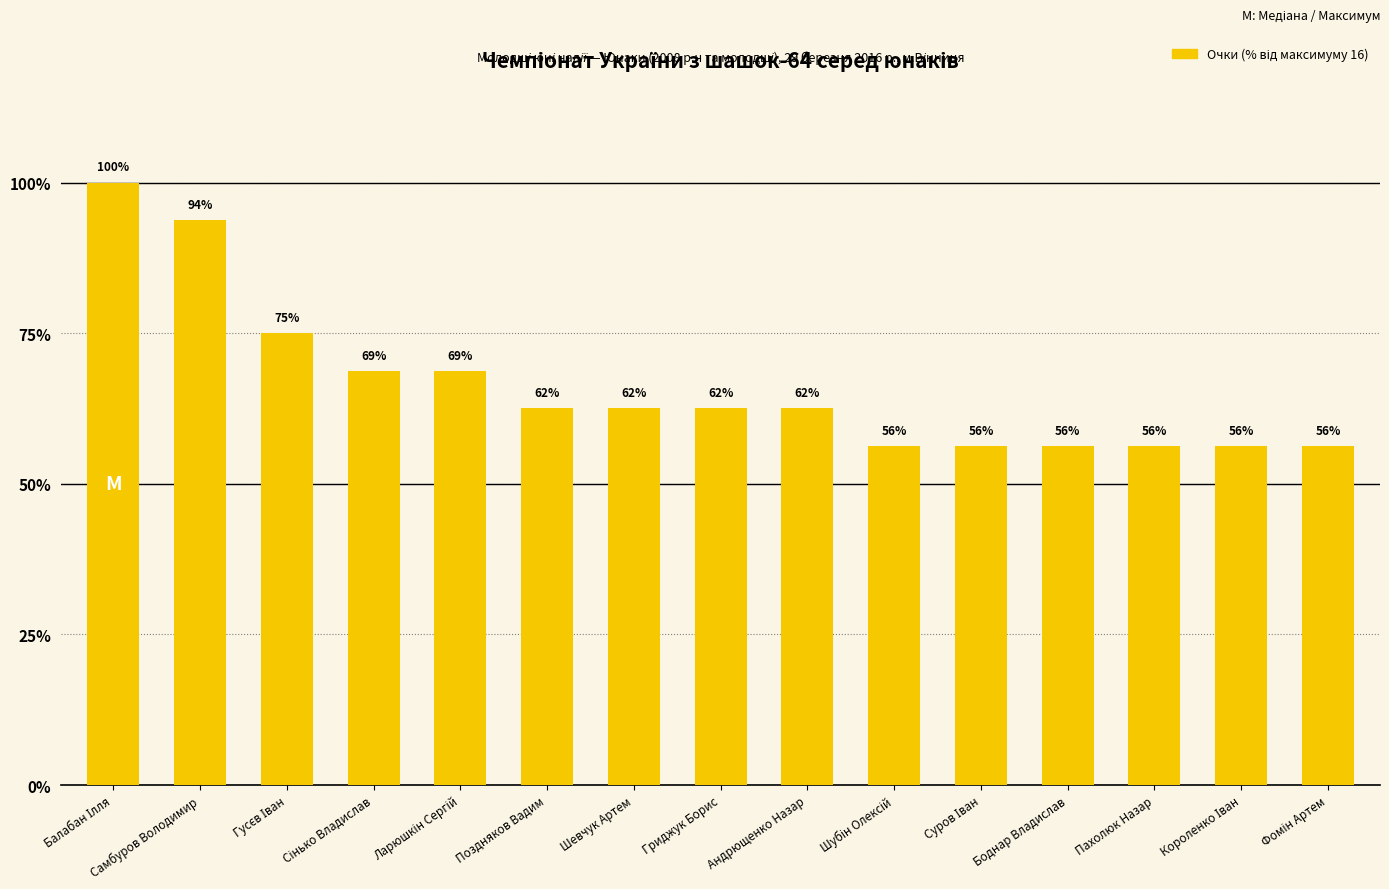

What is the maximum value shown in the chart?

100.0